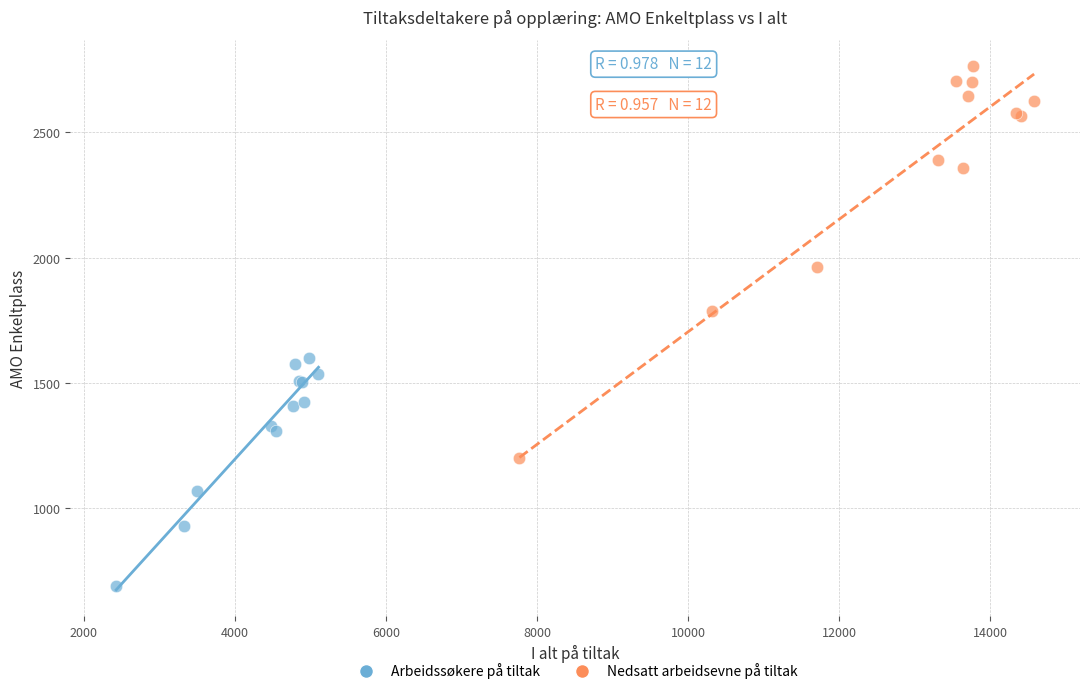

Which series contains the highest Y value?

Nedsatt arbeidsevne på tiltak